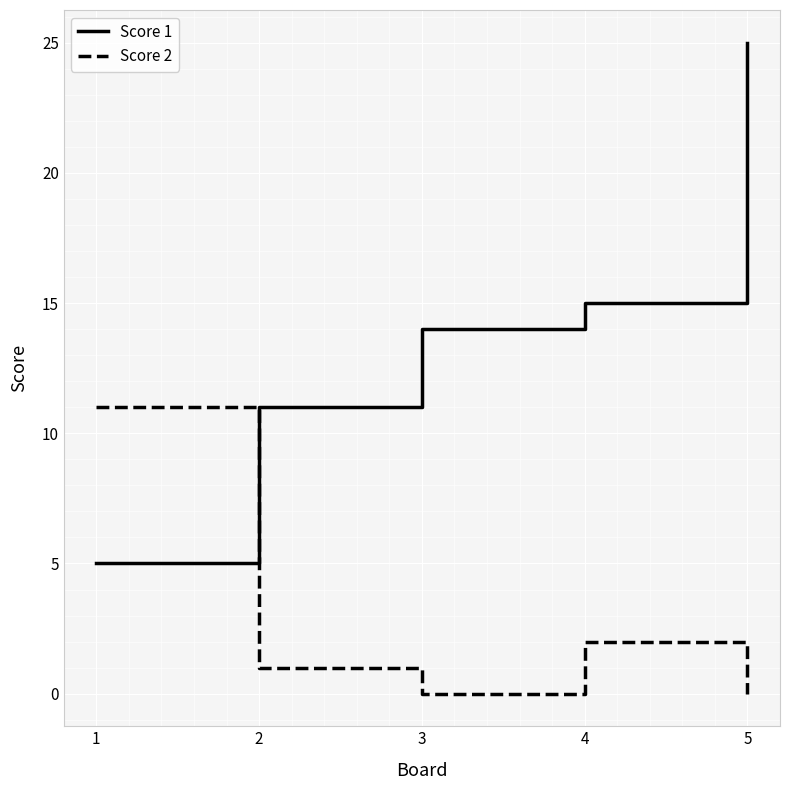

At which category does Score 2 reach its first local valley?

3